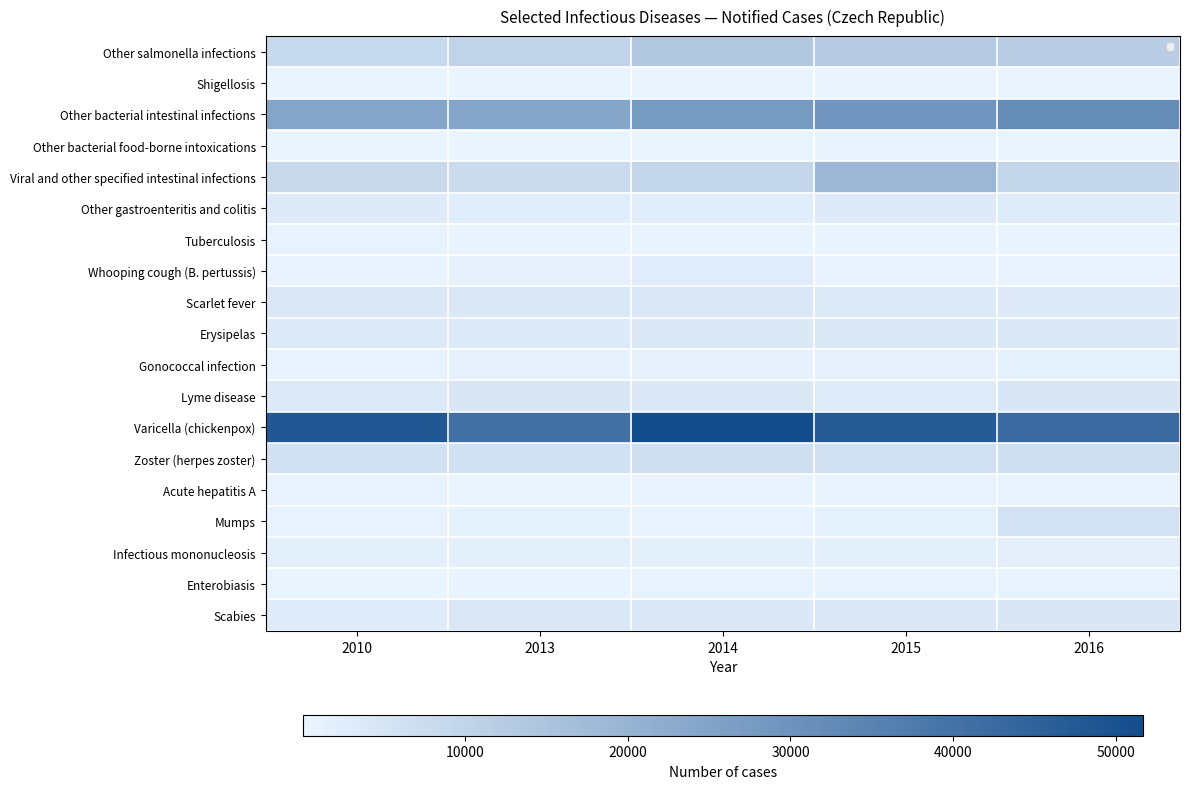

What is the difference between the second highest and minimum values in the Whooping cough (B. pertussis) series?

648